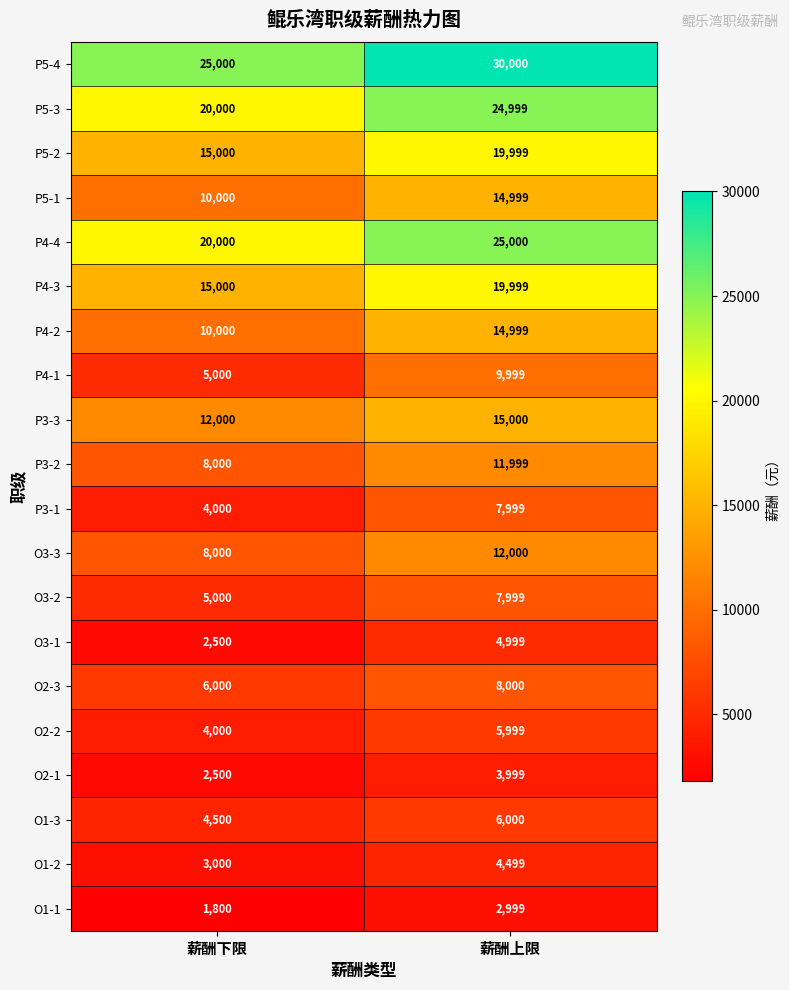

At which category is the sum across all series the highest?

薪酬上限